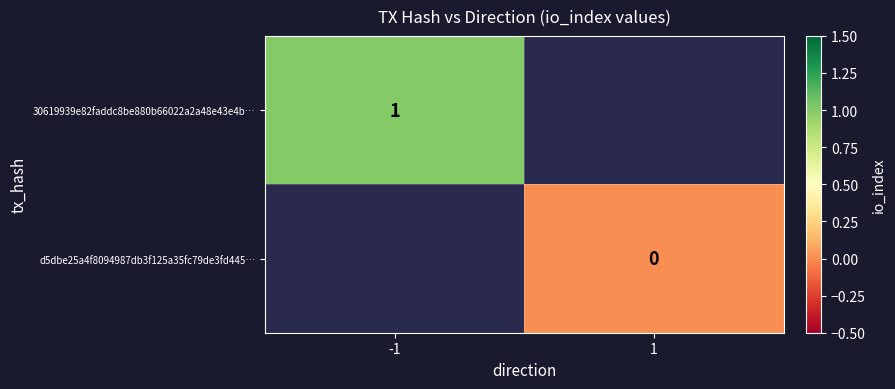

Which has a higher value, 1 or -1?

-1